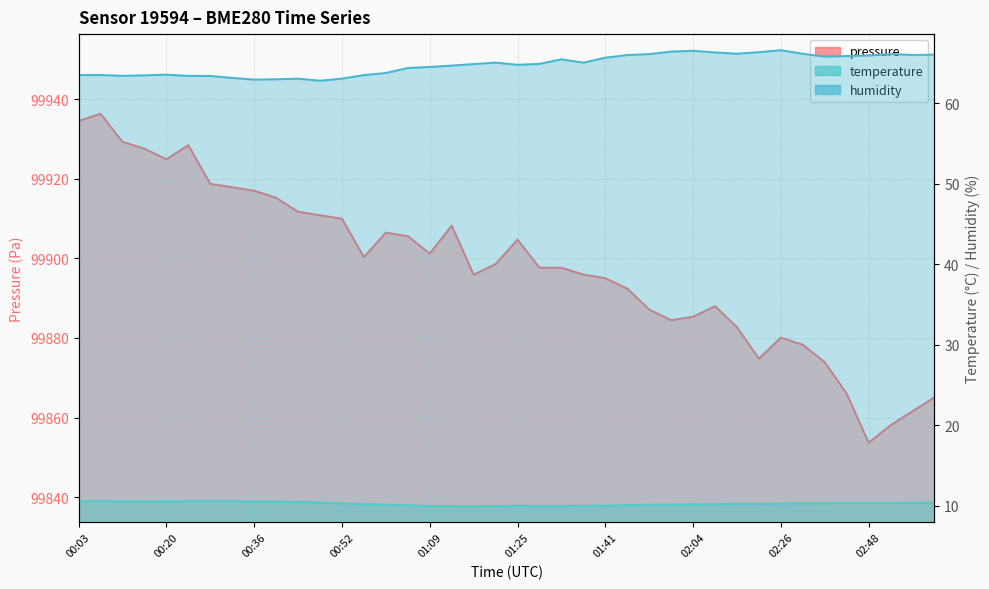

What is the label of the 17th point from the left?

01:09